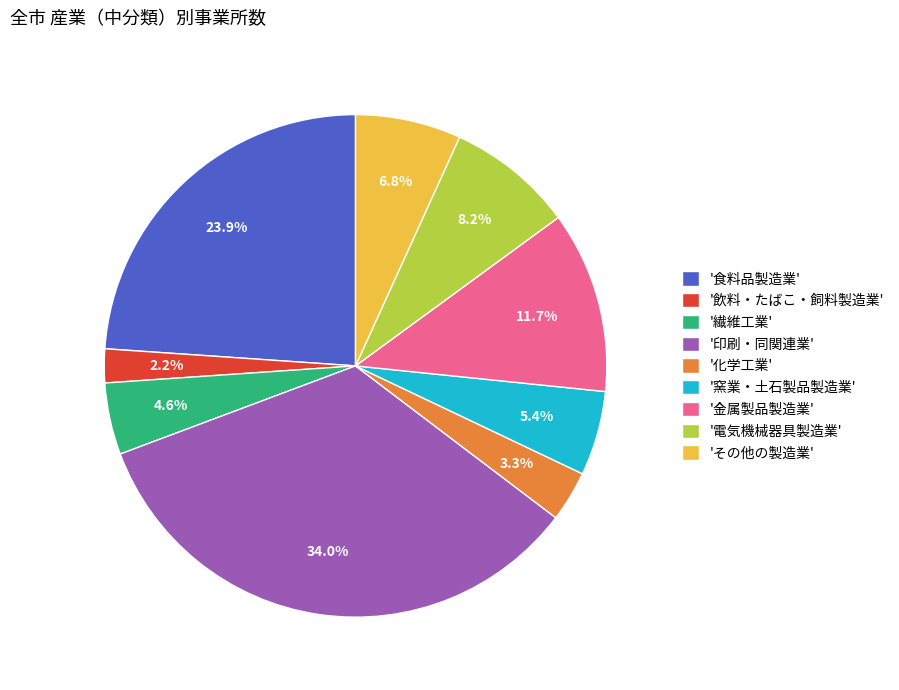

How many segments does this pie chart have?

9